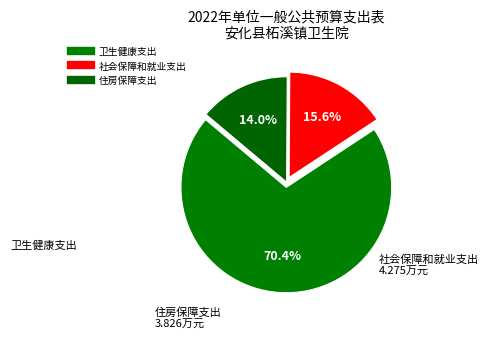

Count the number of slices in the pie.

3